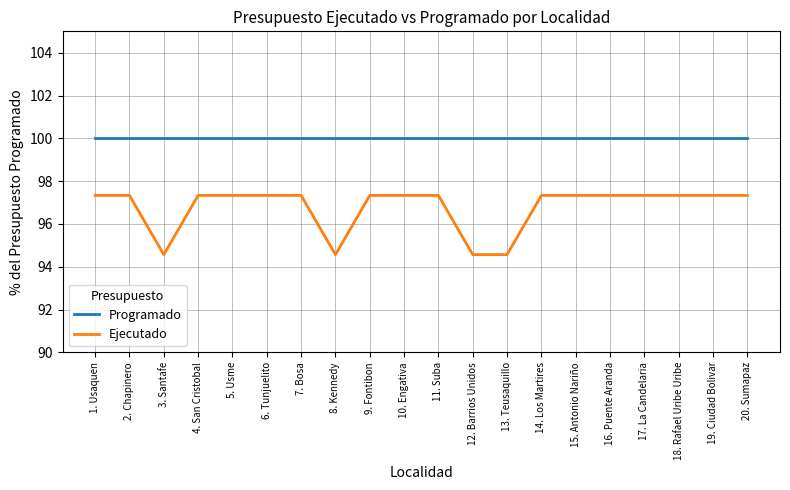

Is it true that Programado equals 42.6 at 18. Rafael Uribe Uribe?

False